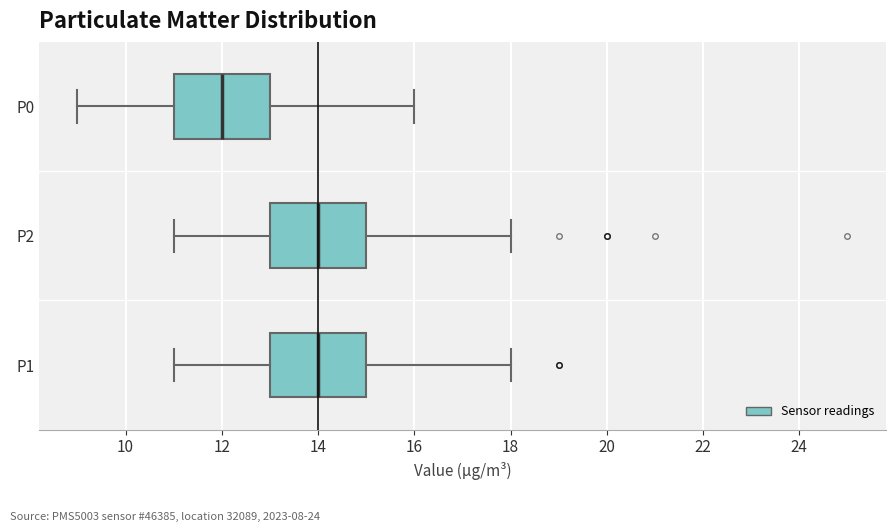

Where does the right whisker of the box for P2 end on the x-axis? The values are not printed on the chart, so give them approximately, as read against the axis.

18